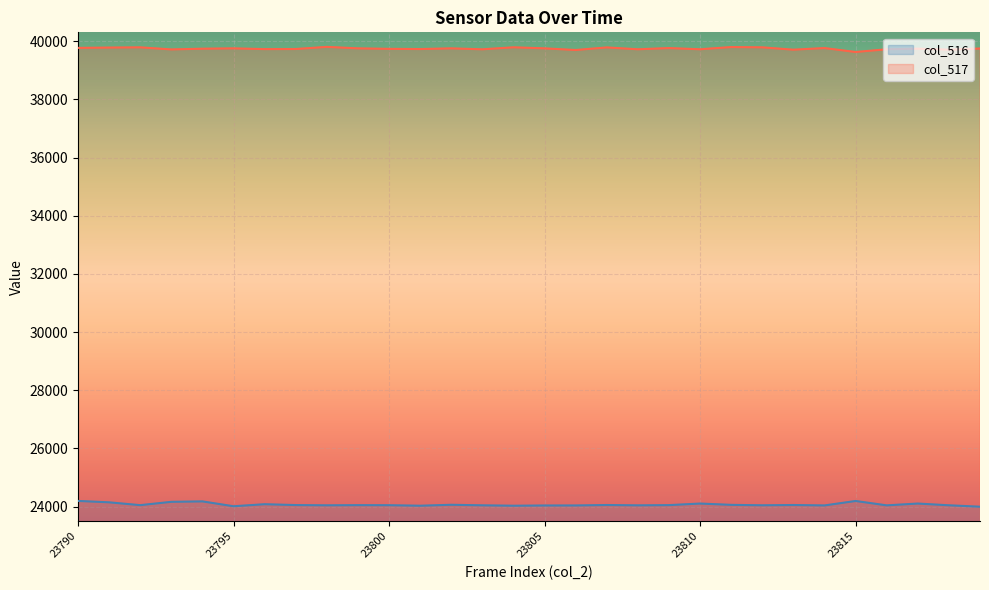

How many series are shown in this chart?

2